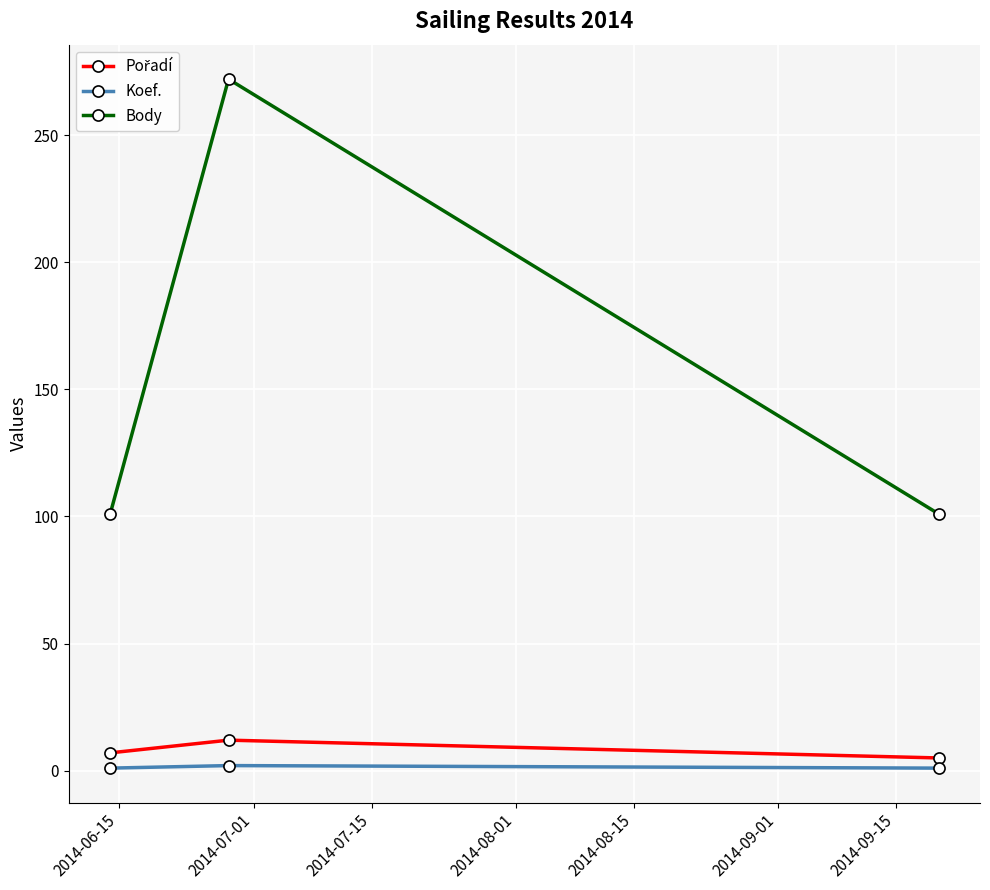

What is the difference between the maximum and minimum values in the Body series?

171